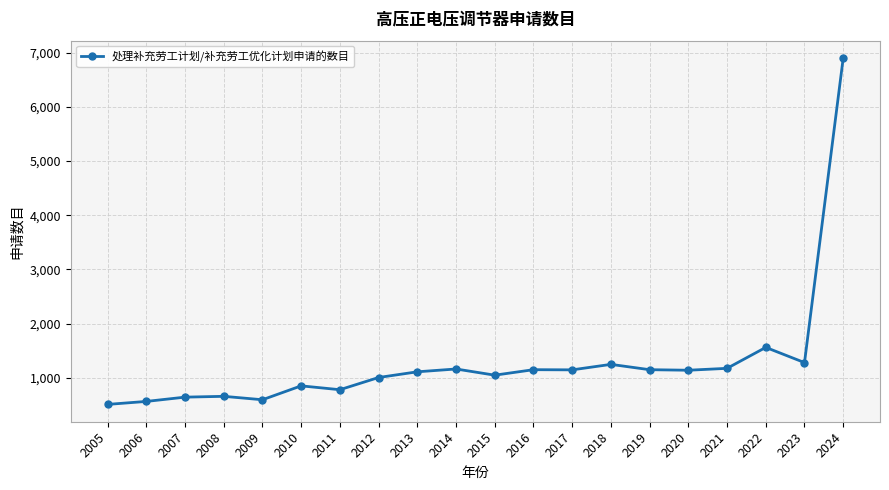

True or false: there are more than 0 points higher than both neighbors.

True